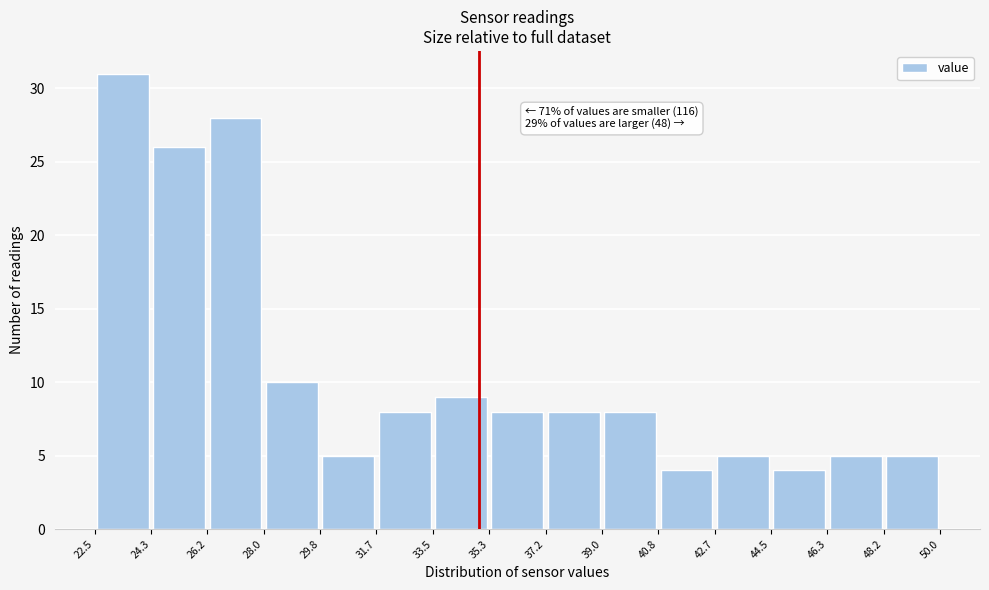

Which range on the x-axis has the tallest bar?

22.5 to 24.3